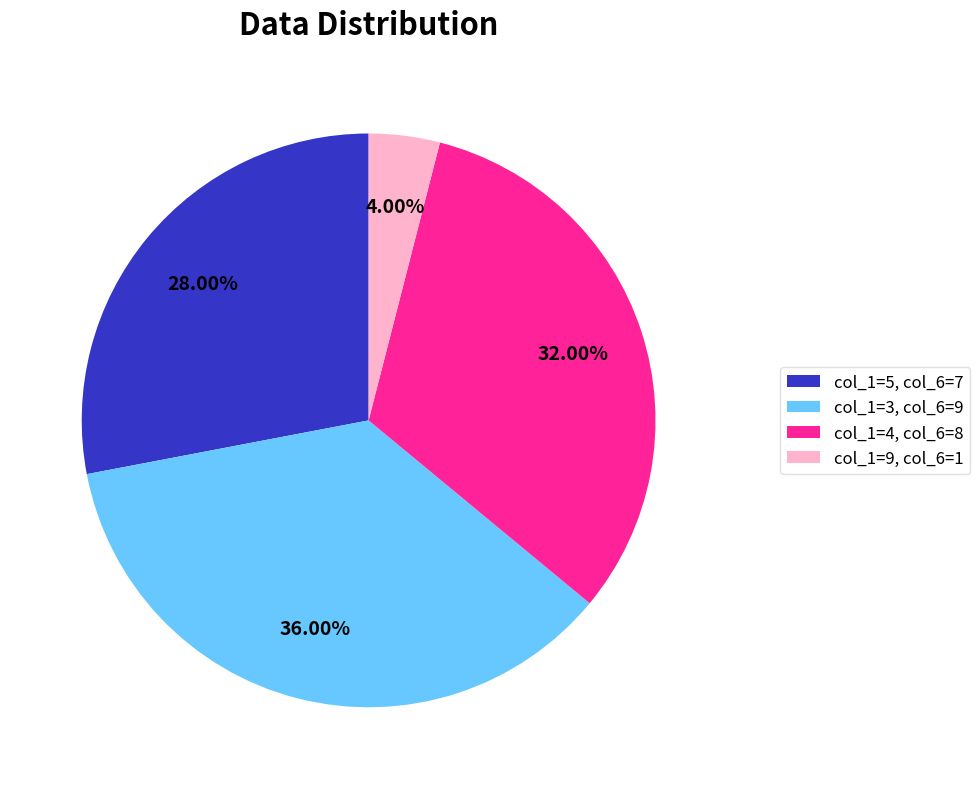

What is the ratio of the value at col_1=5, col_6=7 to the value at col_1=4, col_6=8?

0.9